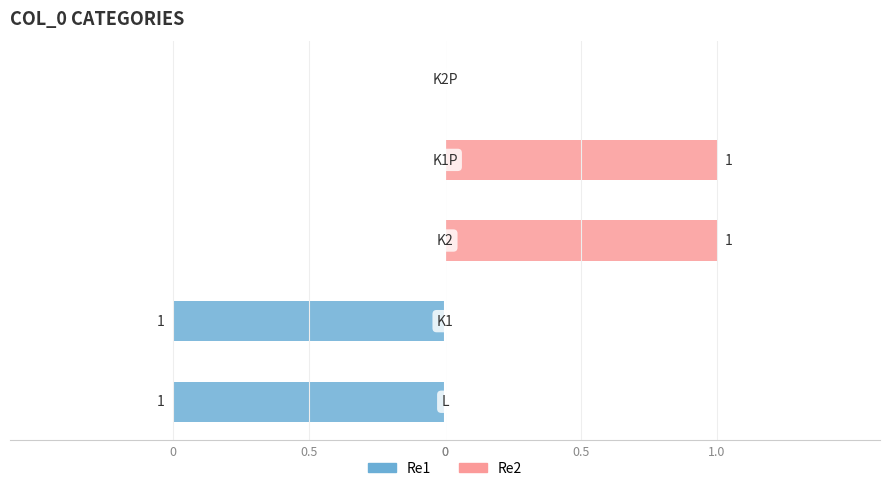

True or false: Re1 has a value of -2 at 0.

False